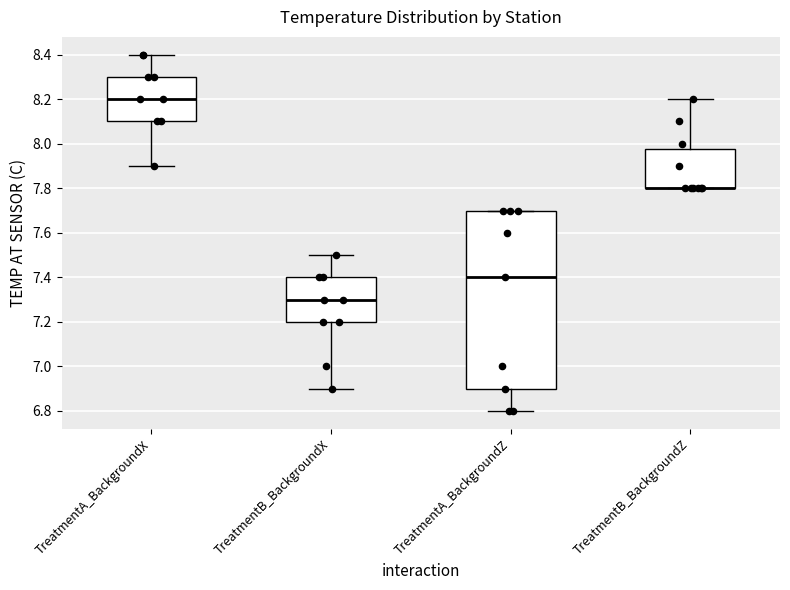

Reading left to right, read every box against the y-axis: the position of its median line, the range the box covers, and the ends of its whiskers. The values are not printed on the chart, so give them approximately, as read against the axis.

TreatmentA_BackgroundX: median 8.20, box 8.10 to 8.30, whiskers 7.90 to 8.40
TreatmentB_BackgroundX: median 7.30, box 7.20 to 7.40, whiskers 6.90 to 7.50
TreatmentA_BackgroundZ: median 7.40, box 6.90 to 7.70, whiskers 6.80 to 7.70
TreatmentB_BackgroundZ: median 7.80 (drawn on the box's lower edge), box 7.80 to 7.98, whiskers 7.80 to 8.20